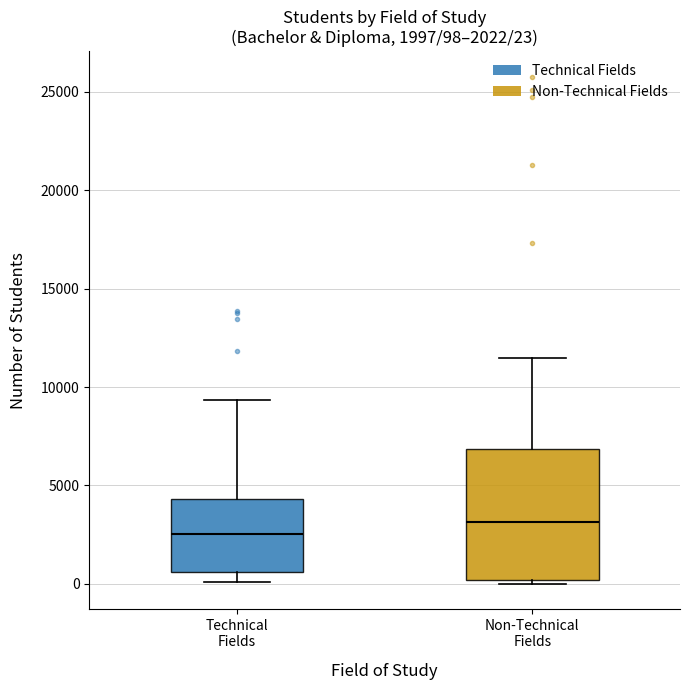

Comparing the boxes themselves (not the whiskers), which one is the tallest?

Non-Technical Fields